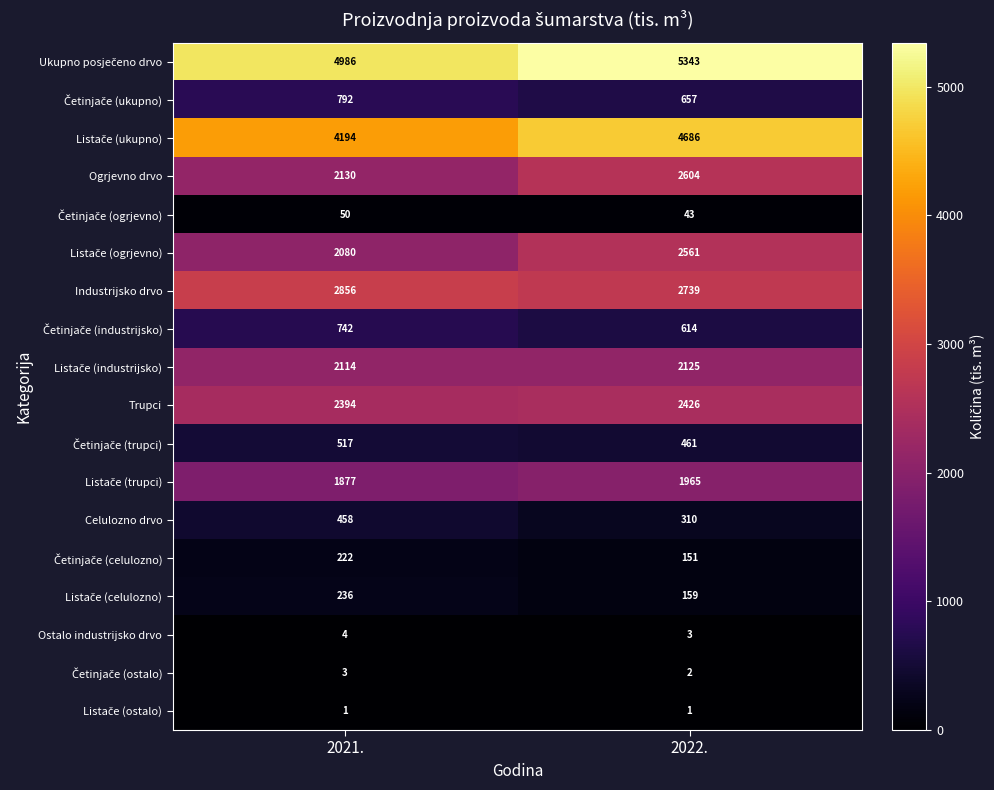

How many series are shown in this chart?

18